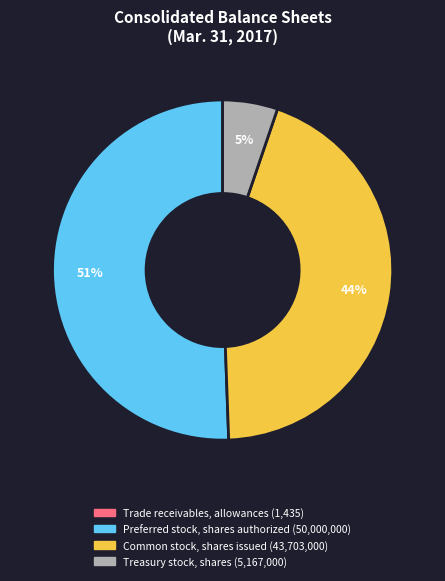

What is the ratio of the value at Treasury stock, shares to the value at Common stock, shares issued?

0.1